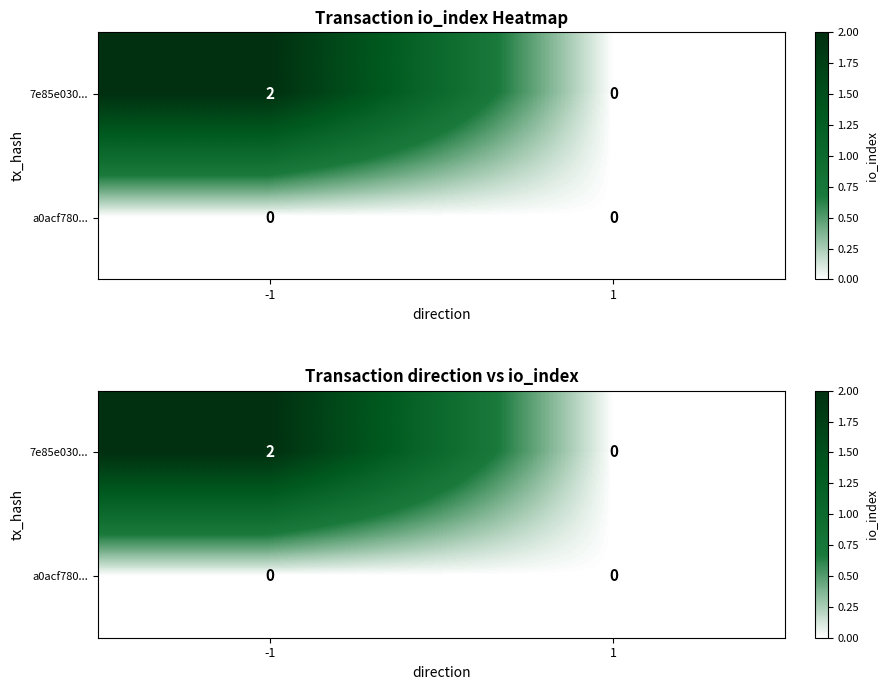

What is the greatest value displayed?

2